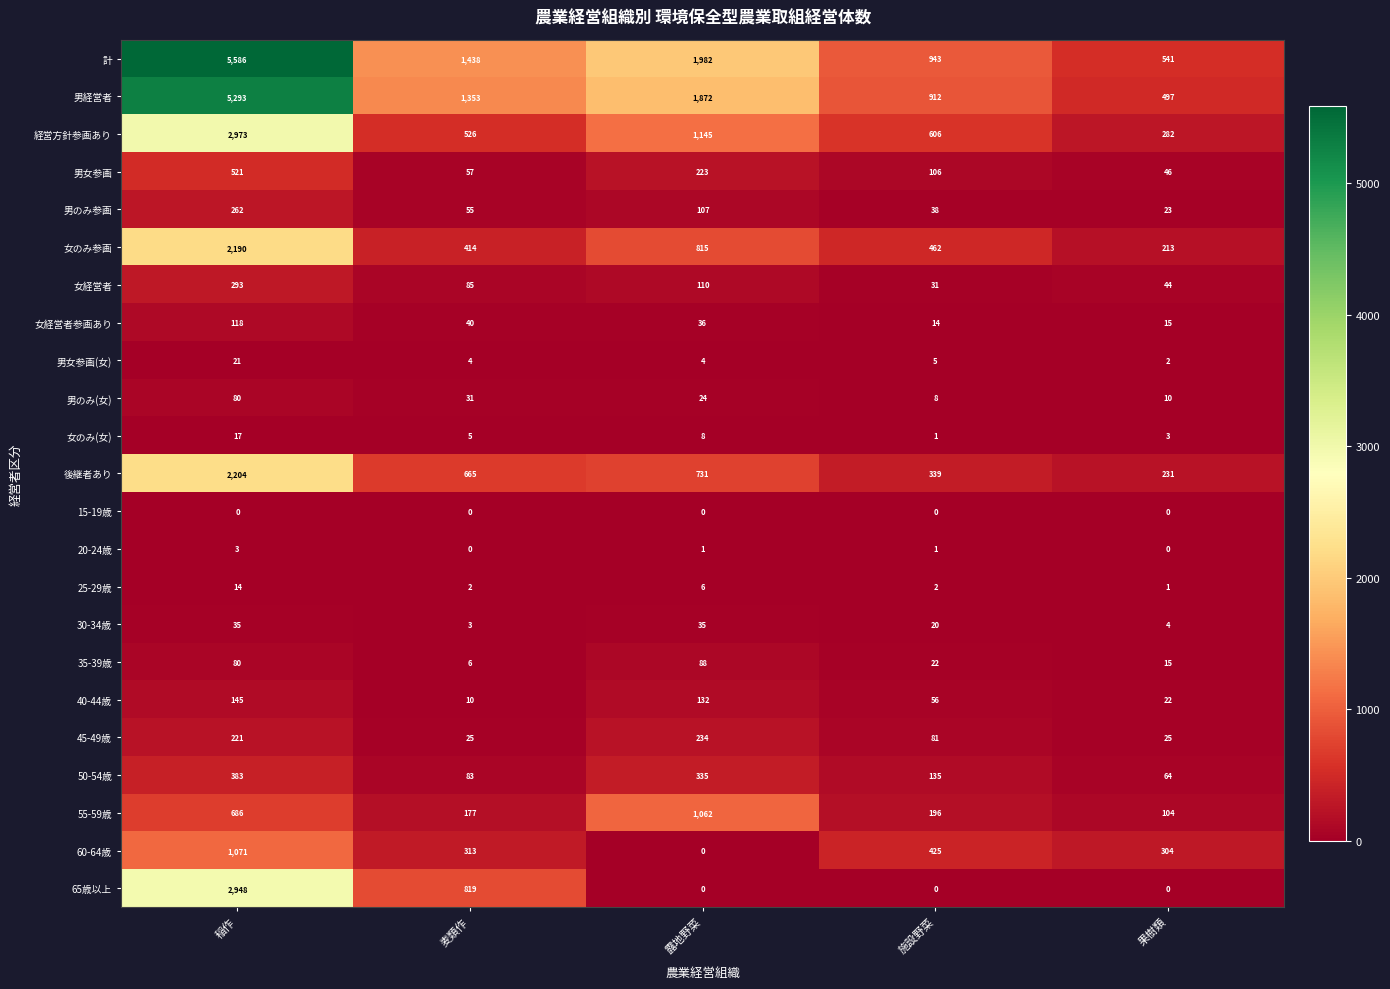

Which series has the largest range (max minus min)?

計